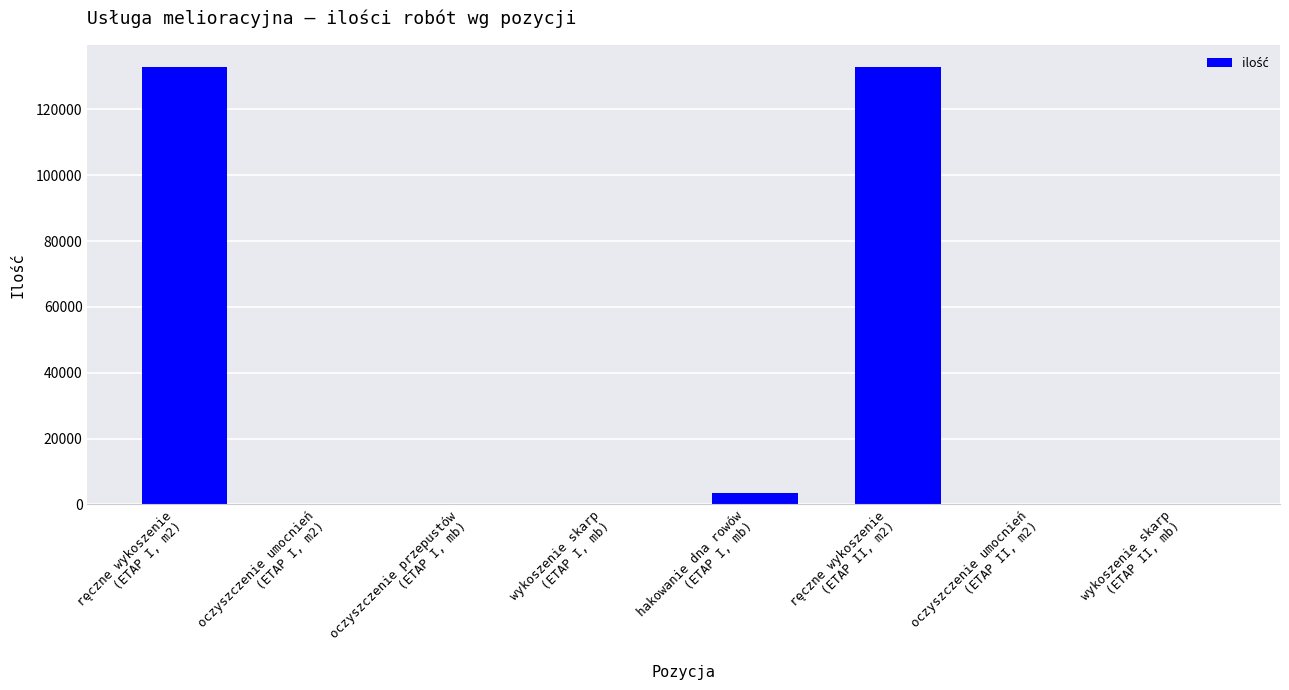

What is the maximum value shown in the chart?

132833.6